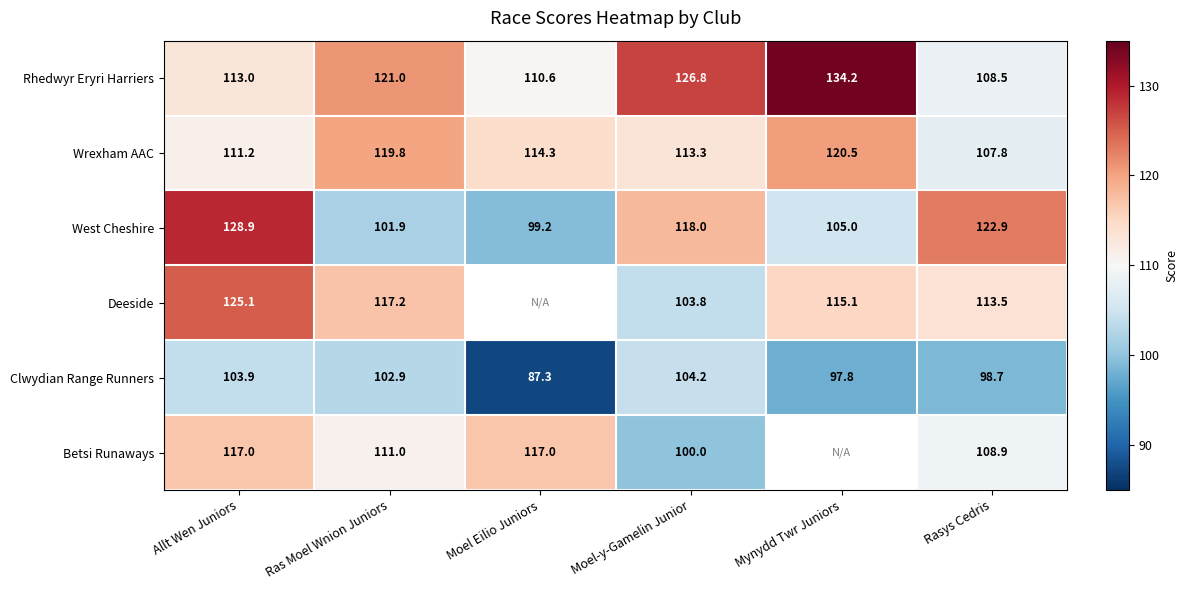

Which has a higher value, Moel-y-Gamelin Junior or Rasys Cedris?

Moel-y-Gamelin Junior